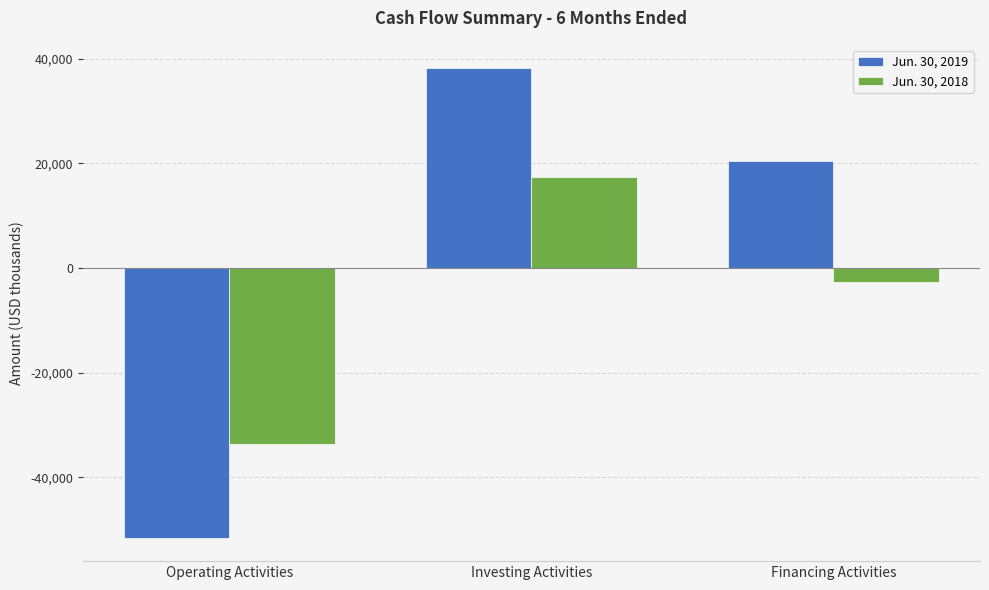

What is the value of the Jun. 30, 2019 bar at the 2nd from the left?

38159